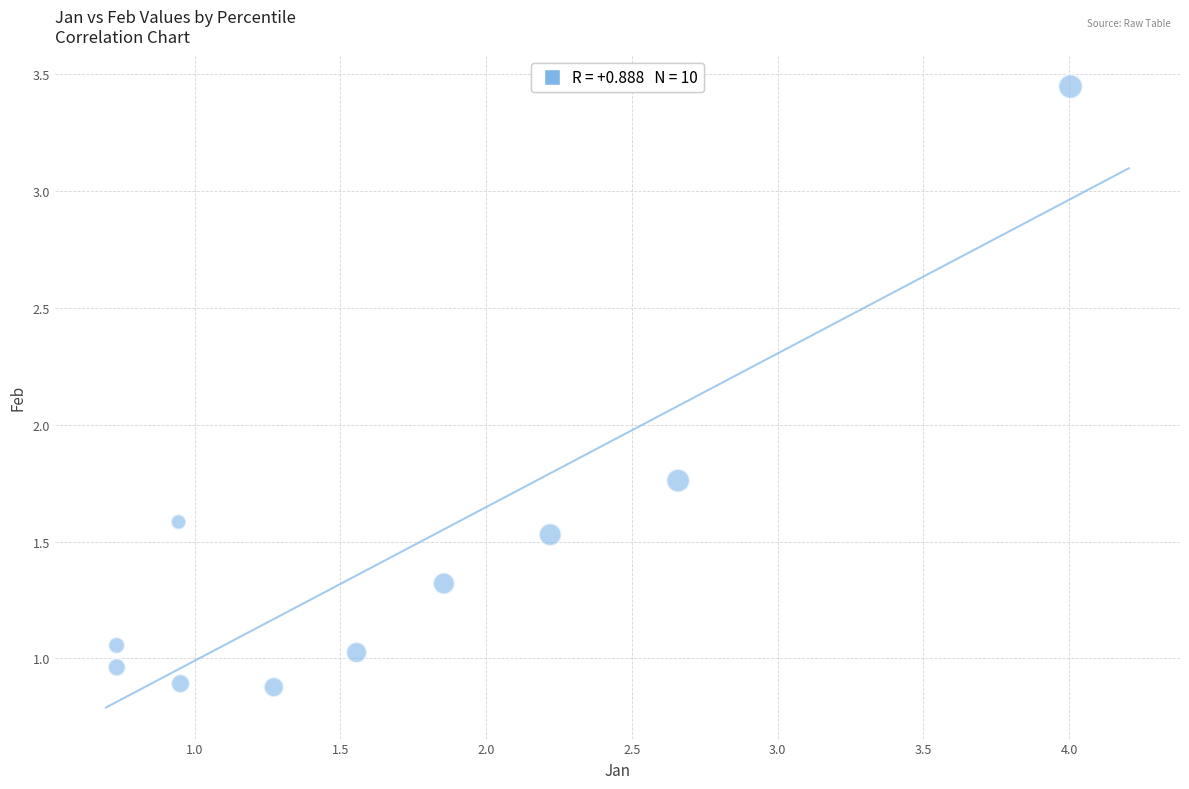

What is the range of Y values (max minus min)?

2.6